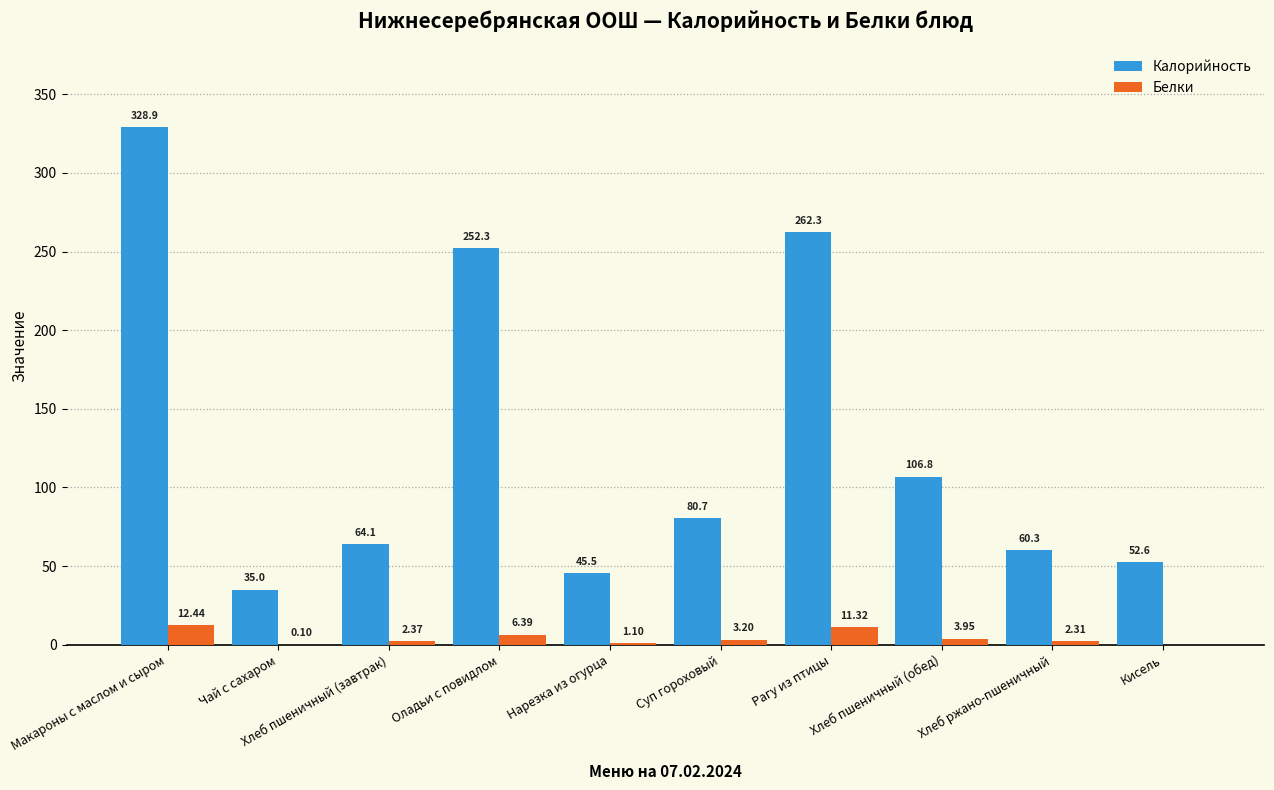

At which label is Калорийность closest to 181?

Оладьи с повидлом